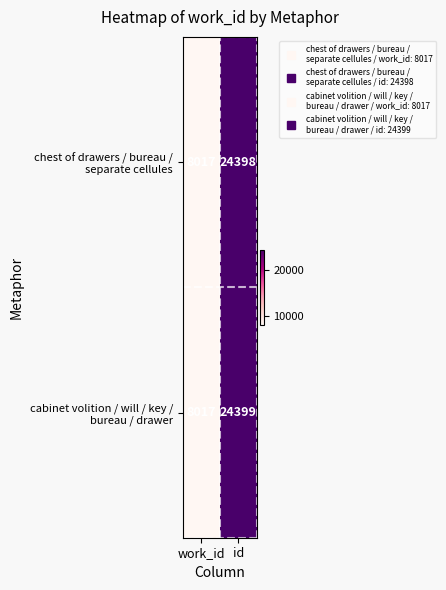

What is the minimum value shown in the chart?

8017